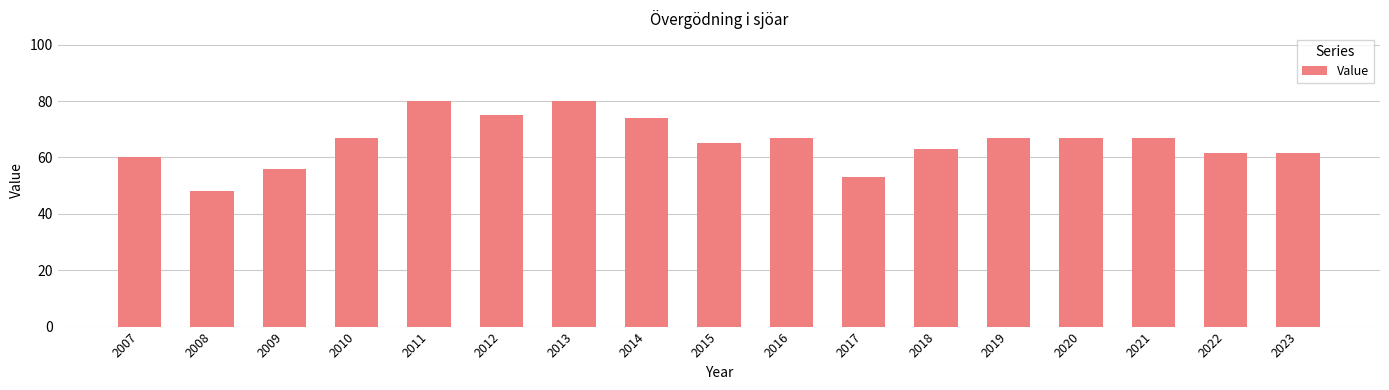

Count the number of categories in the chart.

17